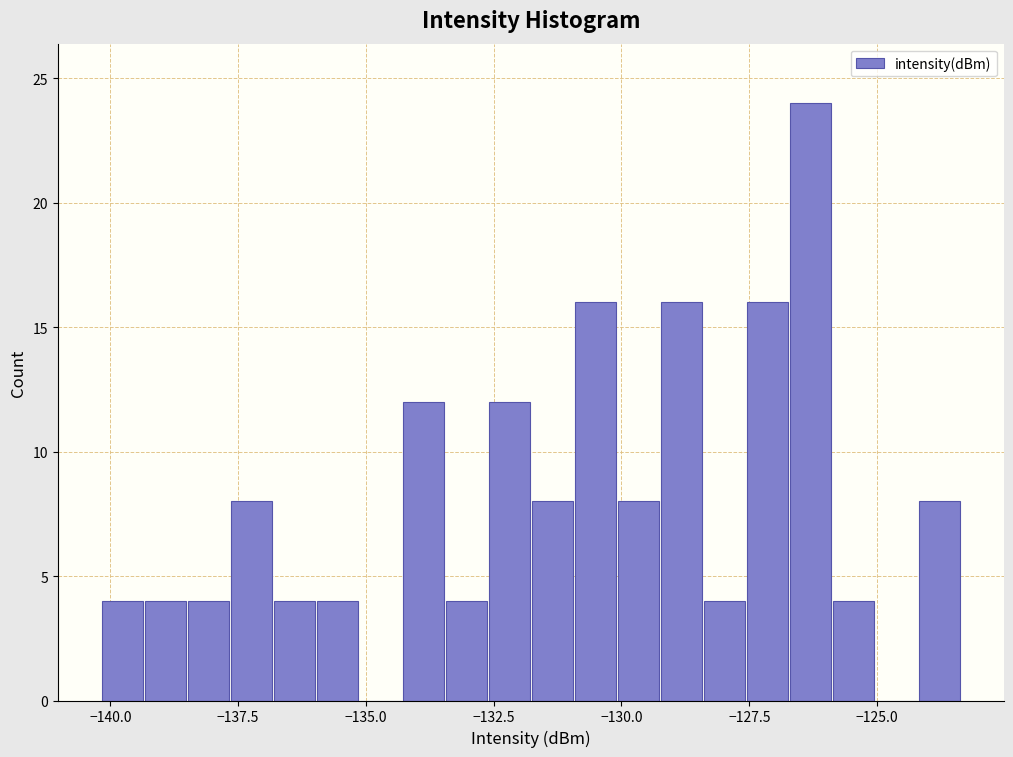

Around what value on the x-axis is the tallest bar? Give the approximate position of its centre, as read against the axis.

-126.5